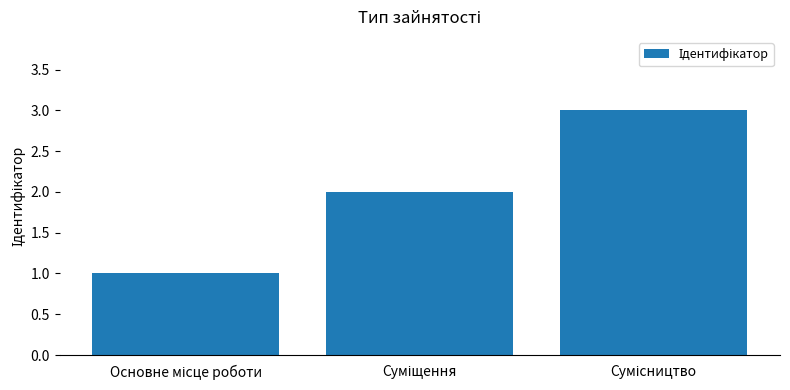

Count the number of data series in this chart.

1